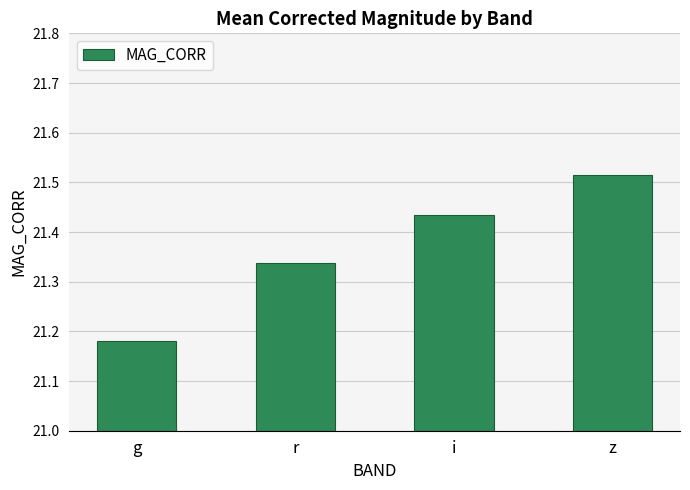

Is it true that the value at r is 31.4?

False